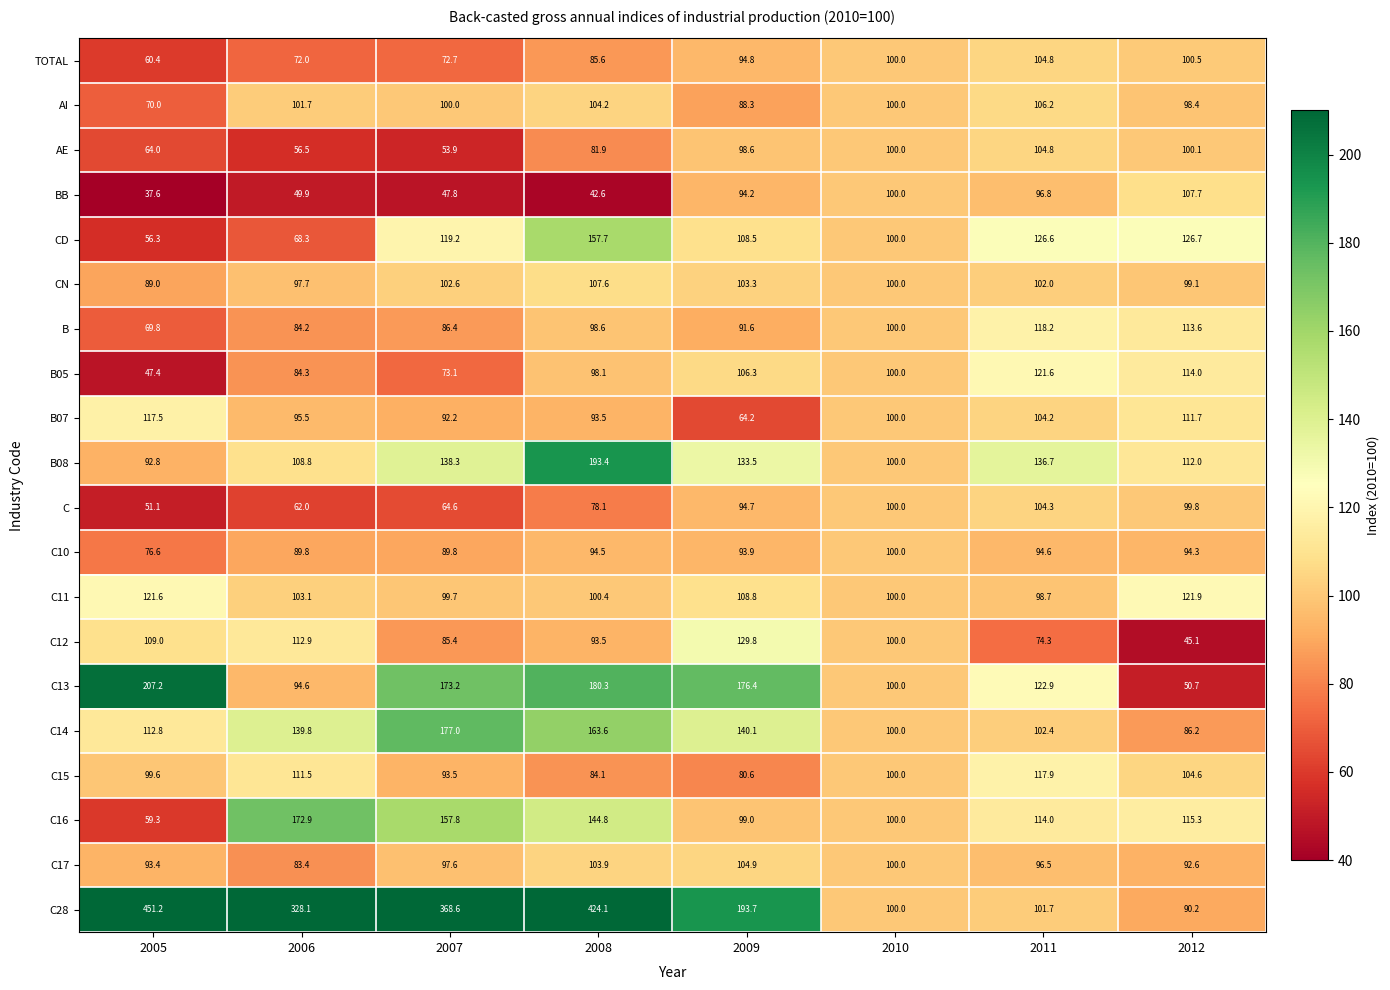

Read the C14 value at 2005.

112.8